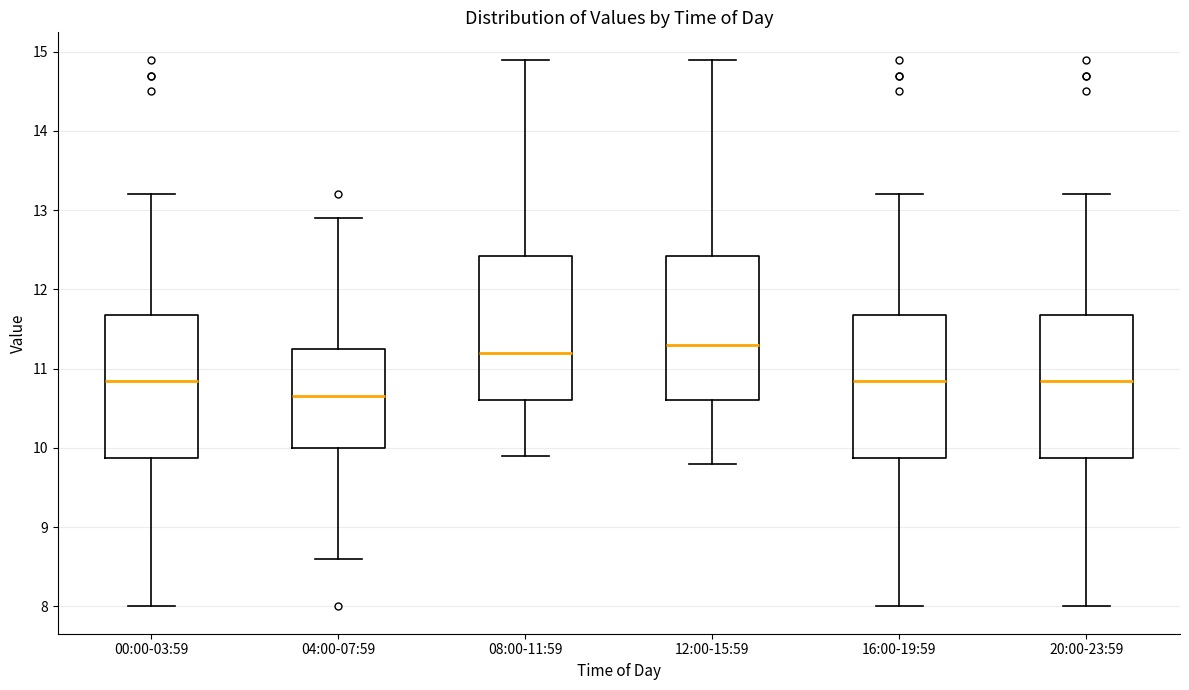

Which box's median line is the lowest?

04:00-07:59